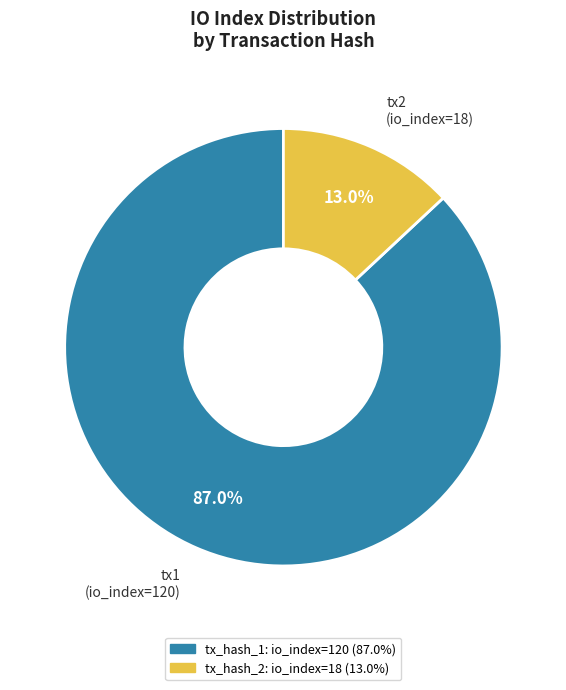

What is the smallest slice in the pie chart?

tx2 (io_index=18)